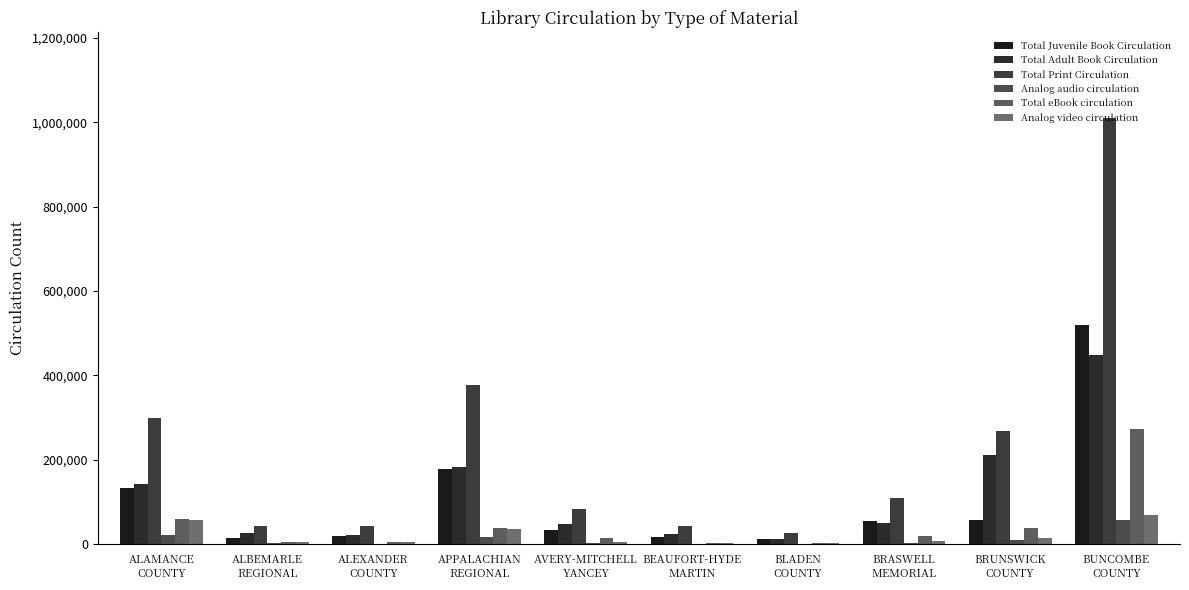

Is the value of Total Adult Book Circulation at BEAUFORT-HYDE
MARTIN greater than the value of Analog audio circulation at BRASWELL
MEMORIAL?

Yes